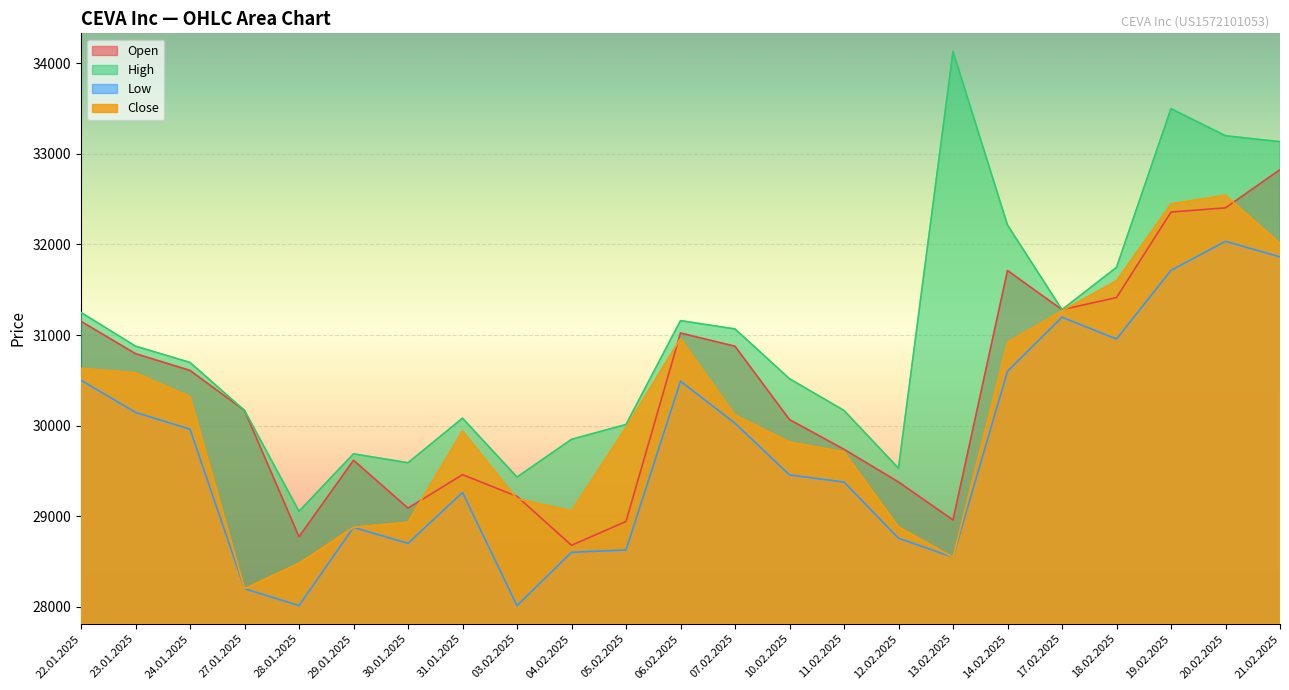

How many distinct data groups are displayed?

4